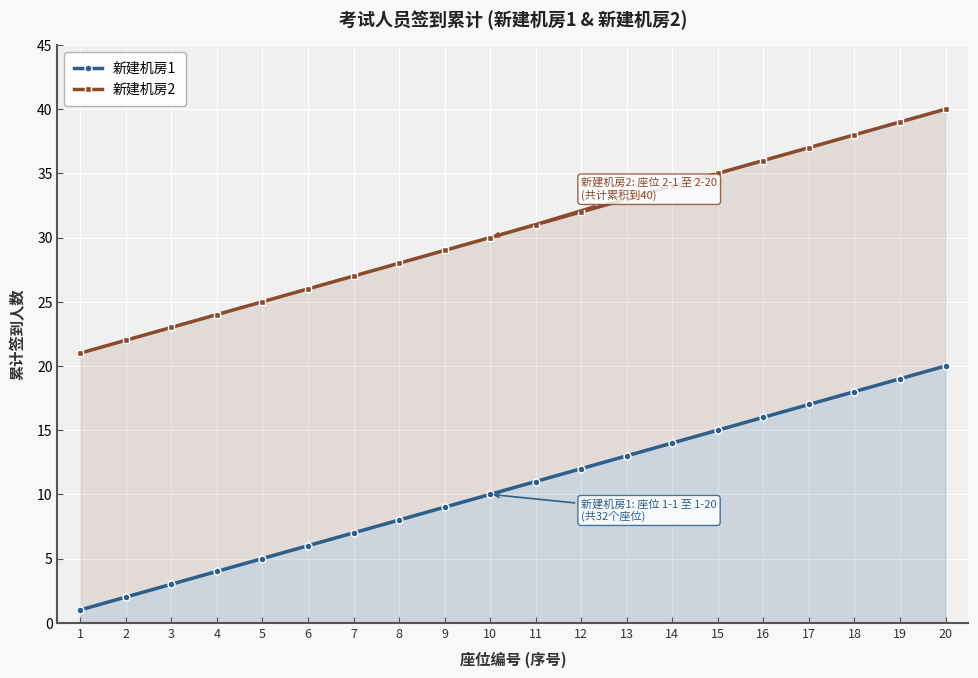

What is the sum of the 新建机房2 values at 4 and 6?

50